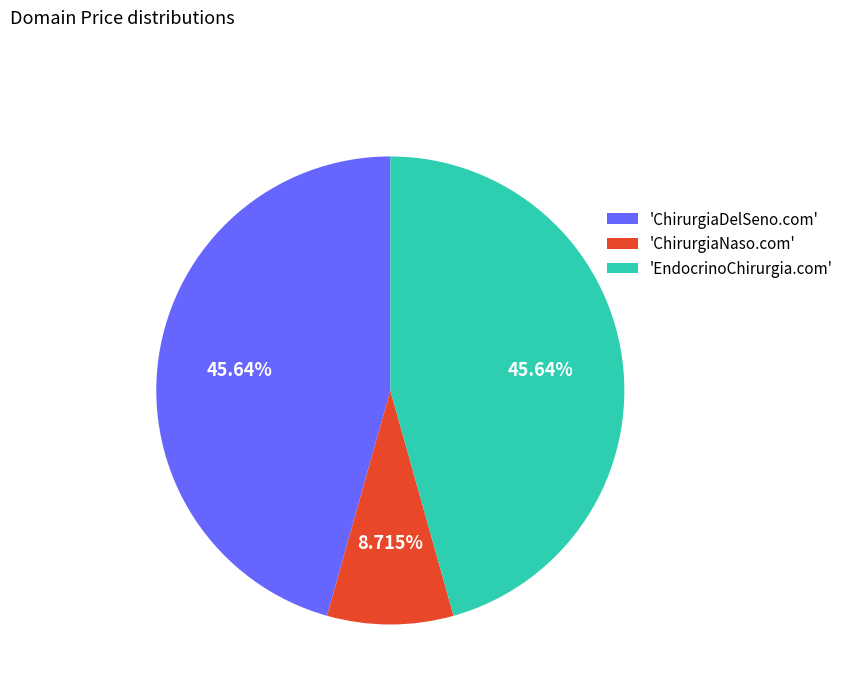

Between 'ChirurgiaNaso.com' and 'ChirurgiaDelSeno.com', which is larger?

'ChirurgiaDelSeno.com'